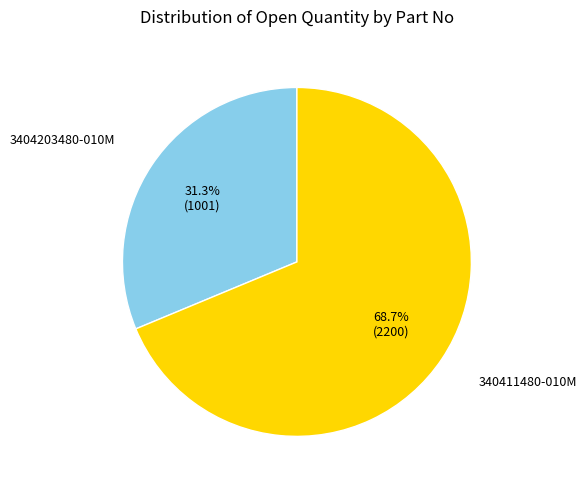

What percentage is the 3404203480-010M slice, to the nearest percent?

31%